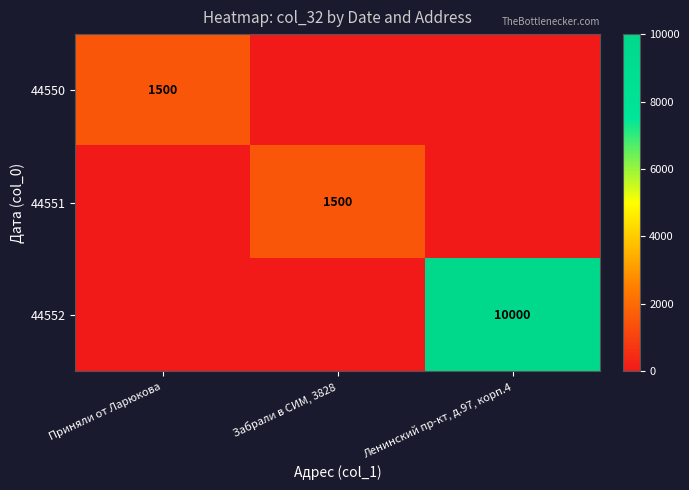

The 44550 series shows 1500 at Приняли от Ларюкова. True or false?

True